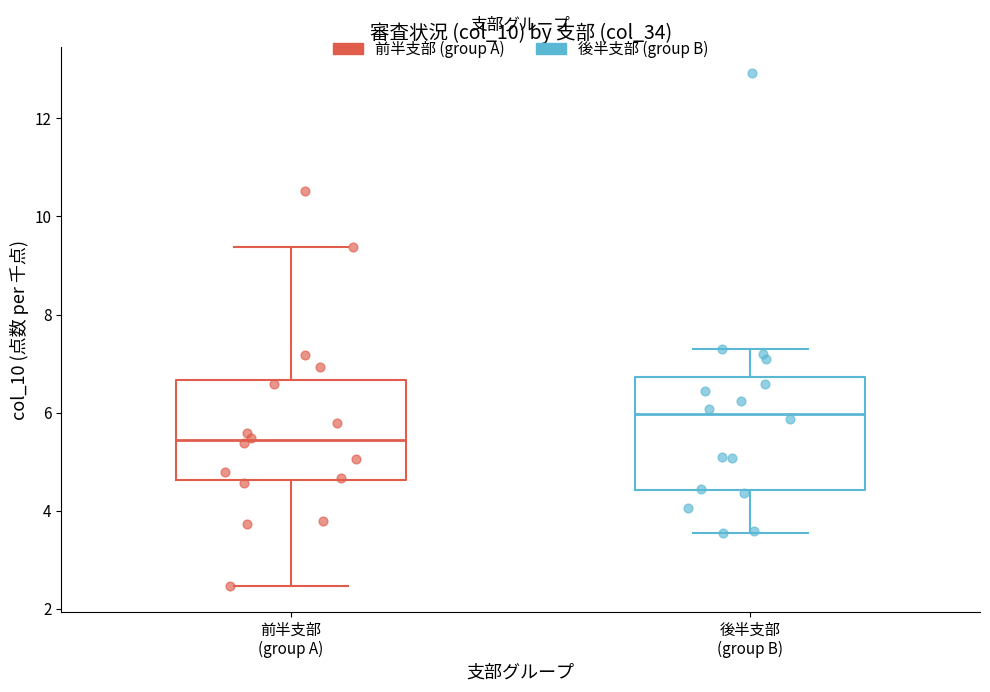

Which box's median line is the highest?

後半支部 (group B)